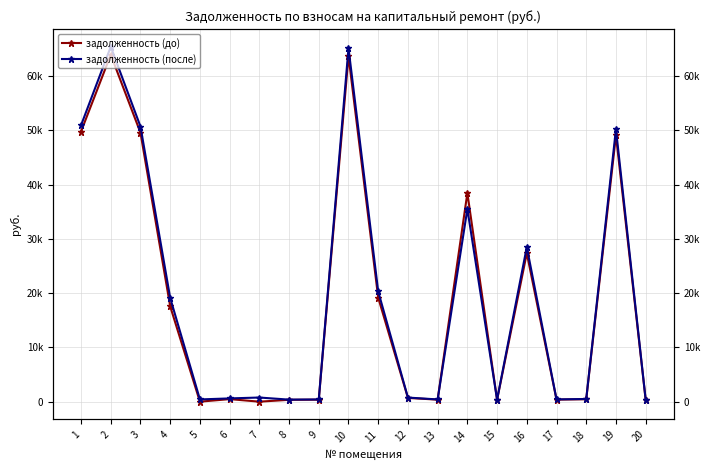

Is it true that задолженность (после) equals 50918.6 at 1?

True